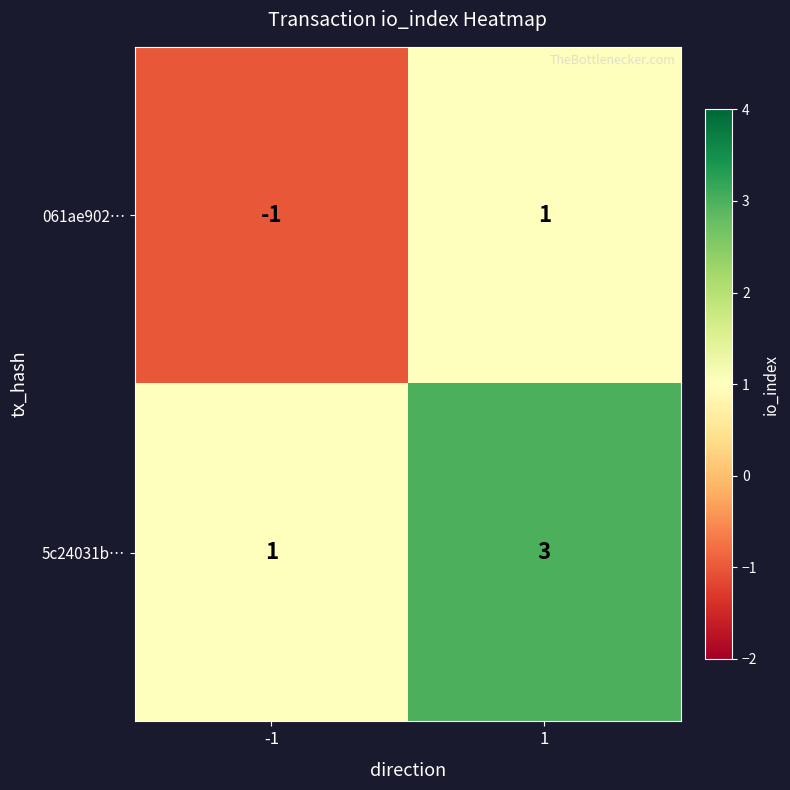

True or false: 061ae902… has a value of -1 at -1.

True